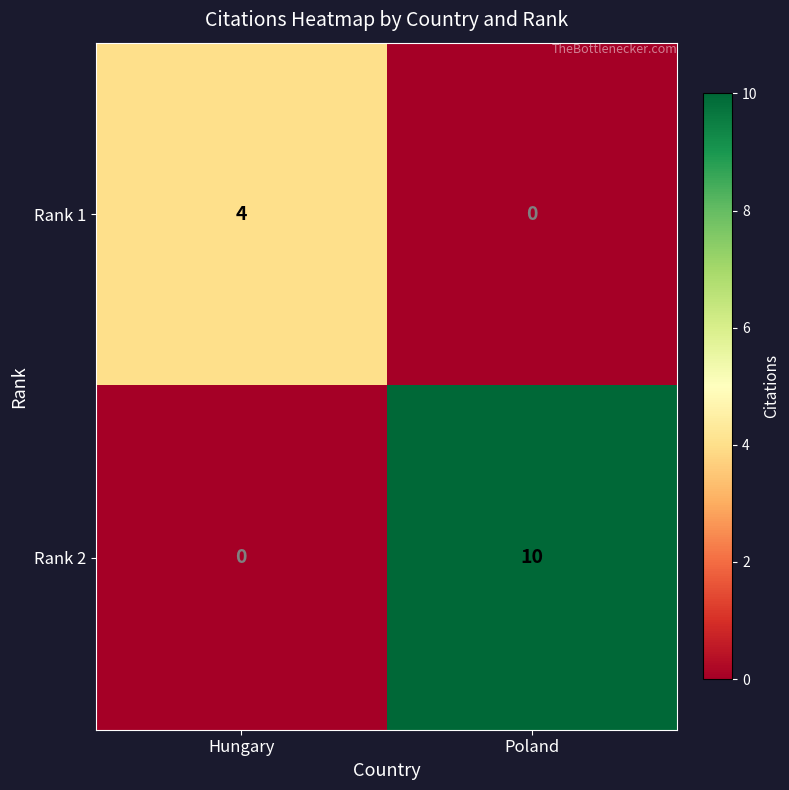

What is the maximum value shown in the chart?

10